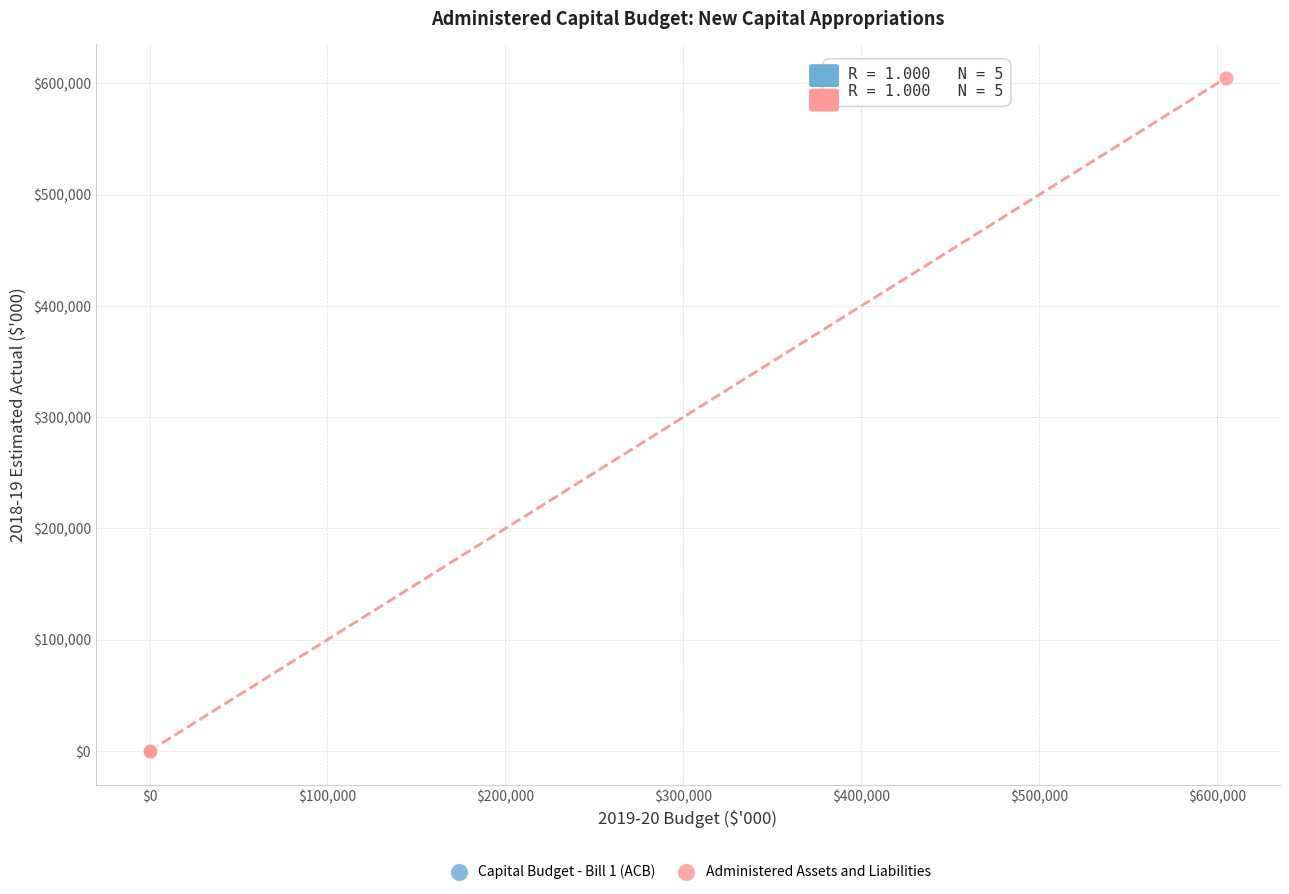

Which series contains the highest Y value?

Administered Assets and Liabilities